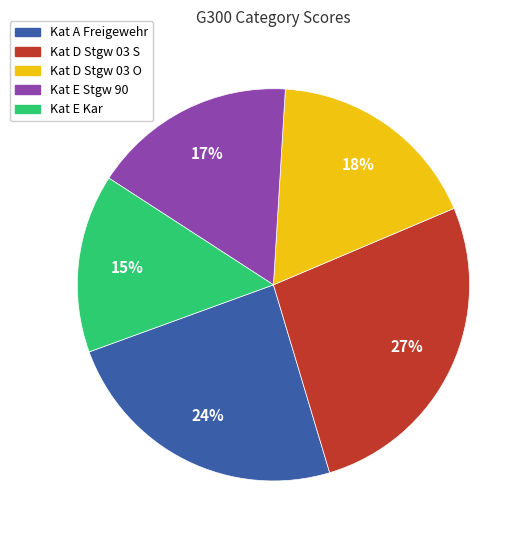

What is the ratio of the value at Kat D Stgw 03 S to the value at Kat D Stgw 03 O?

1.5